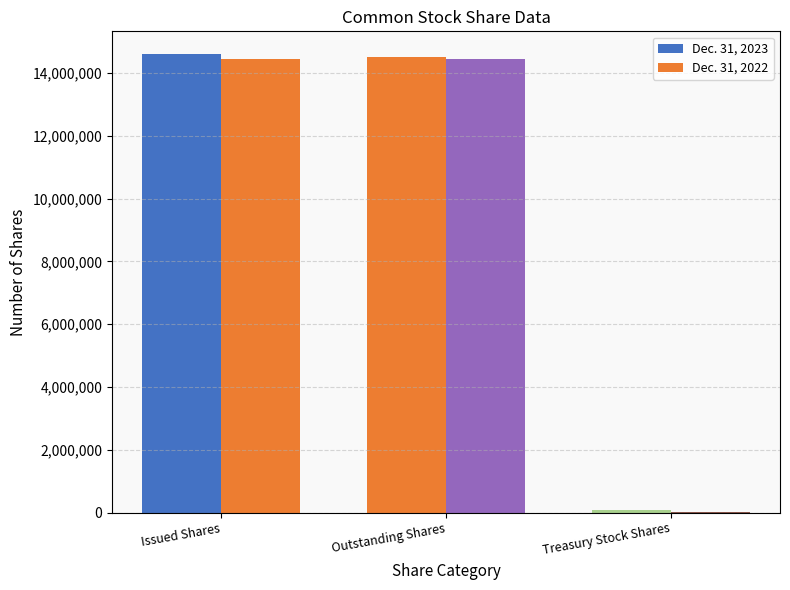

The value of Dec. 31, 2023 at Issued Shares is 5237272. True or false?

False